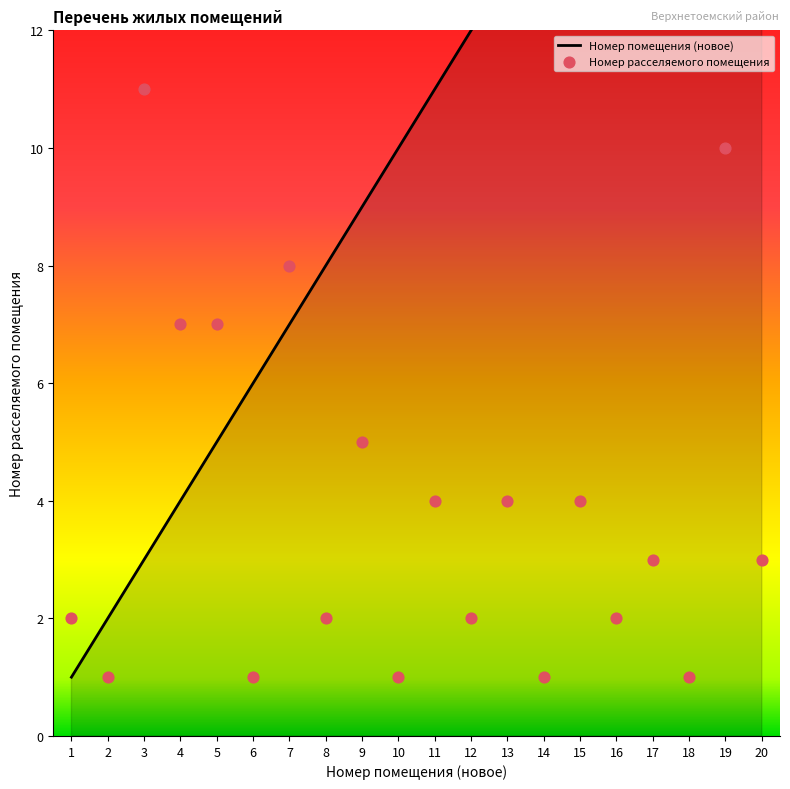

Which has a higher value, 1 or 8?

8